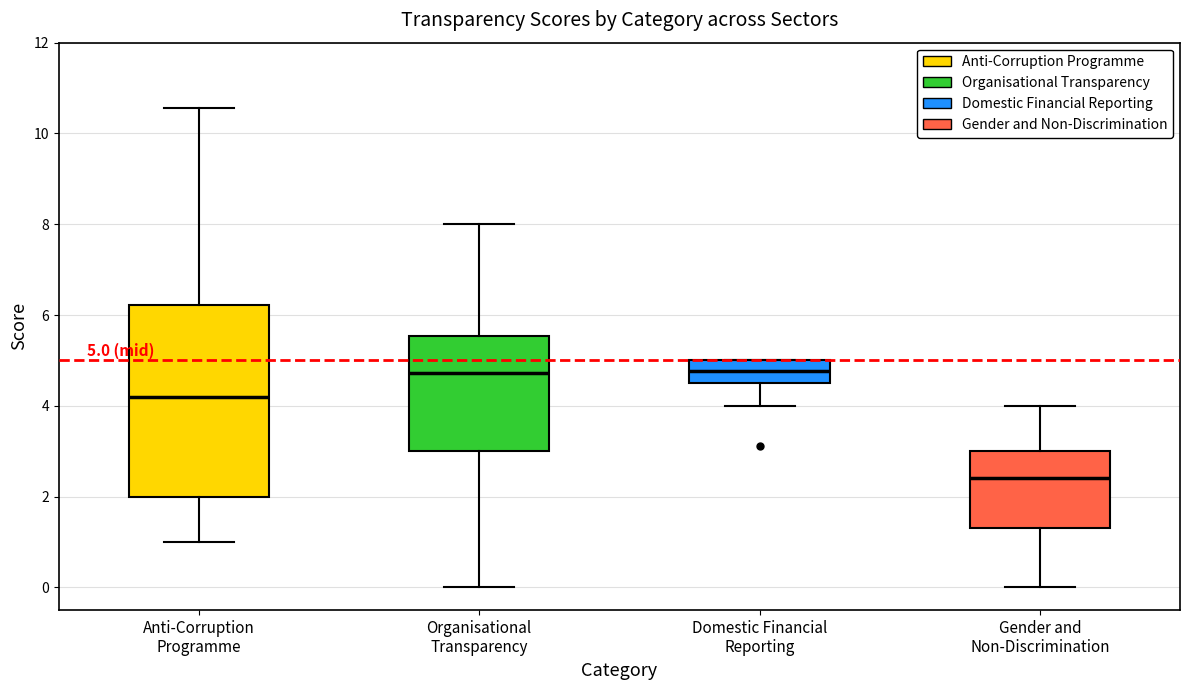

Which box is the tallest, from its lower edge to its upper edge?

Anti-Corruption Programme